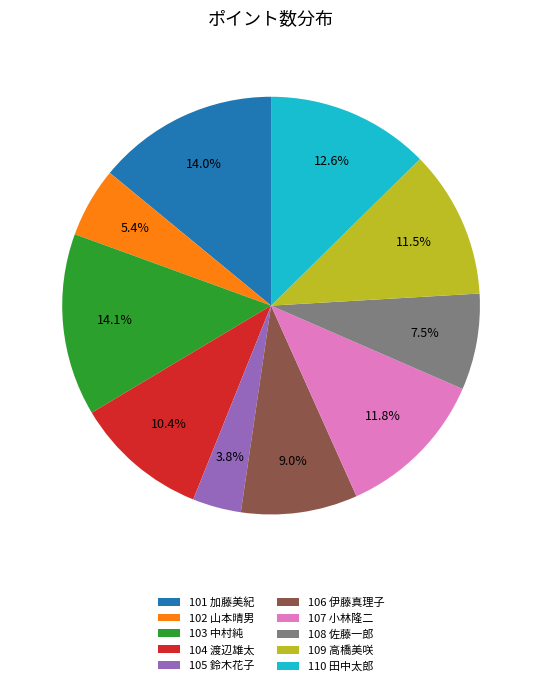

How many slices are in this pie chart?

10